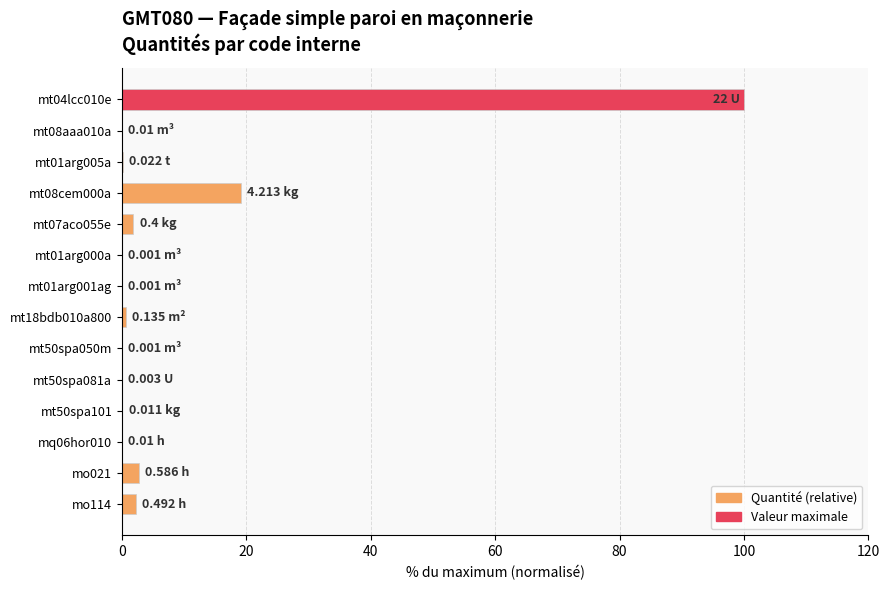

What is the sum of all values?

126.8